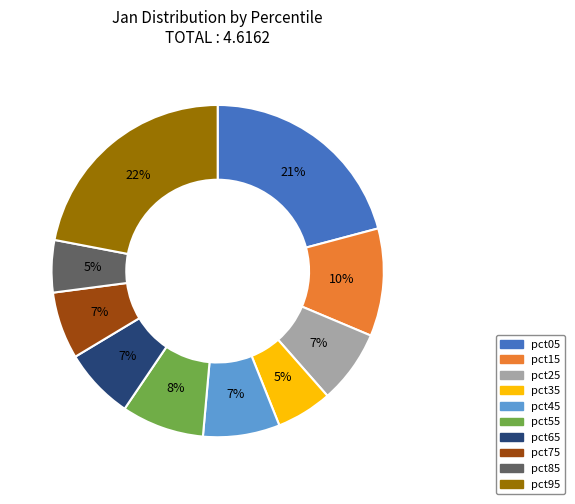

To the nearest percent, what portion does pct65 represent?

7%